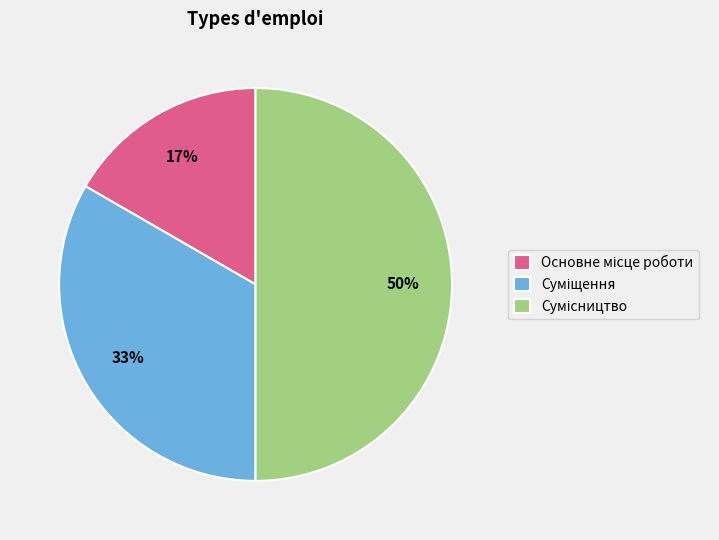

To the nearest percent, what is the average slice percentage?

33%